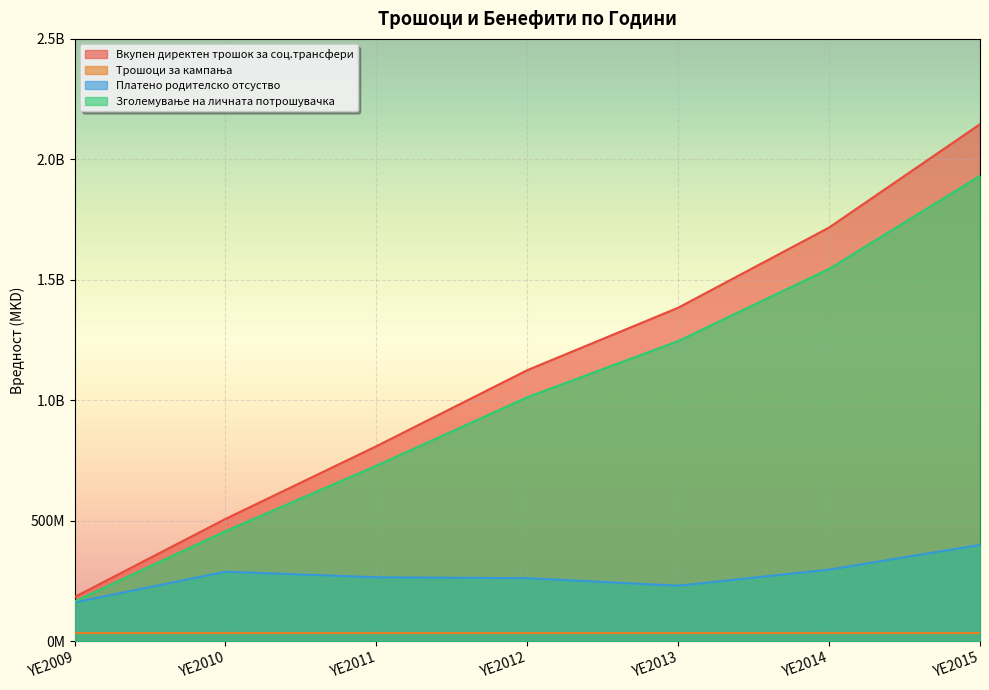

At which category is the sum across all series the highest?

YE2015